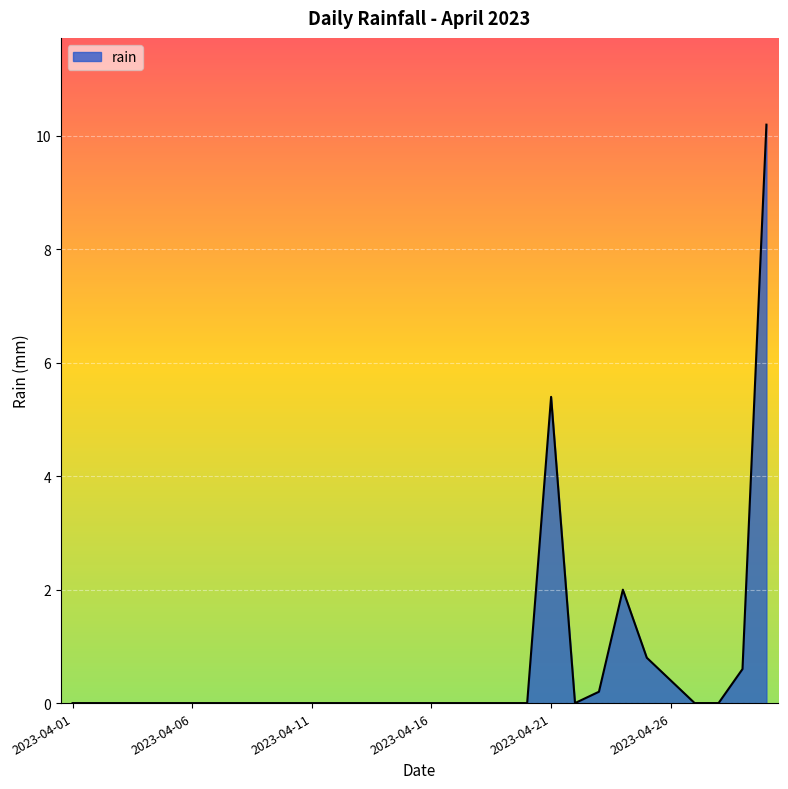

What is the sum of all values?

19.6